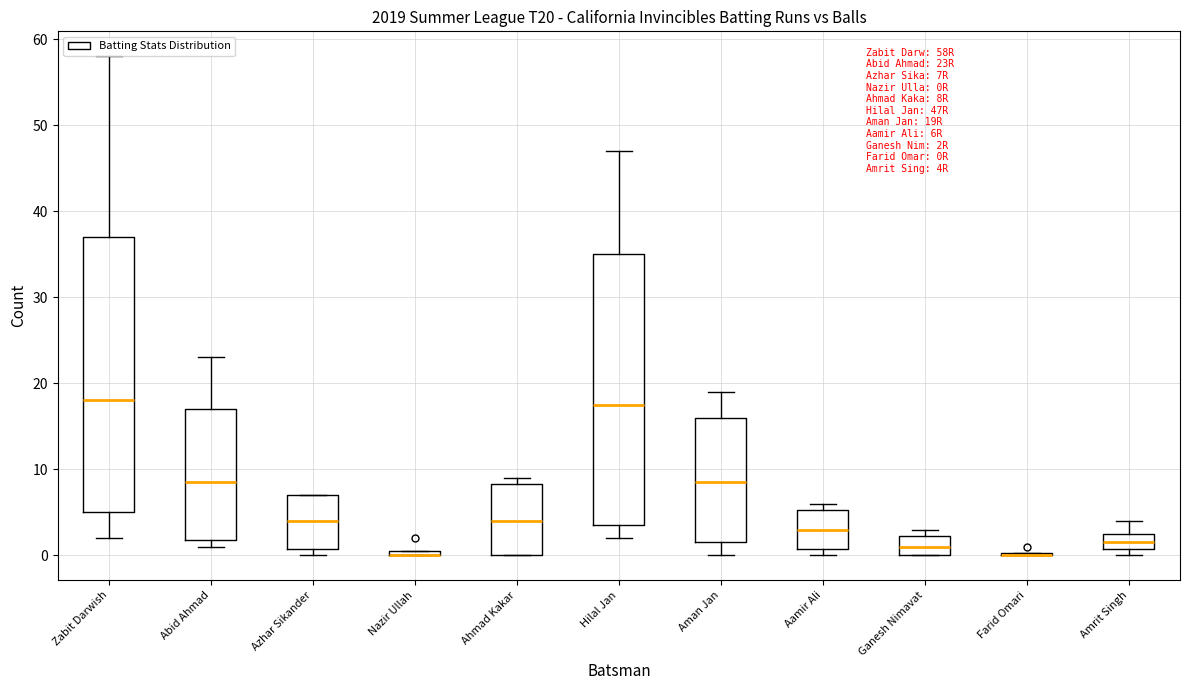

Where is the lower edge of the box for Nazir Ullah on the y-axis? The values are not printed on the chart, so give them approximately, as read against the axis.

0